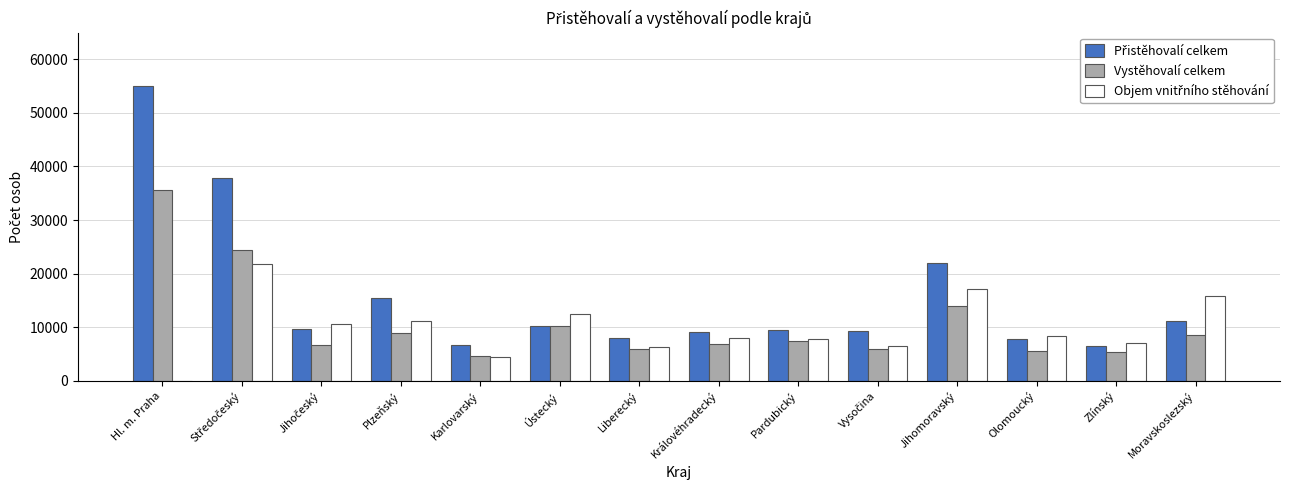

Which label corresponds to the largest value in the chart?

Hl. m. Praha